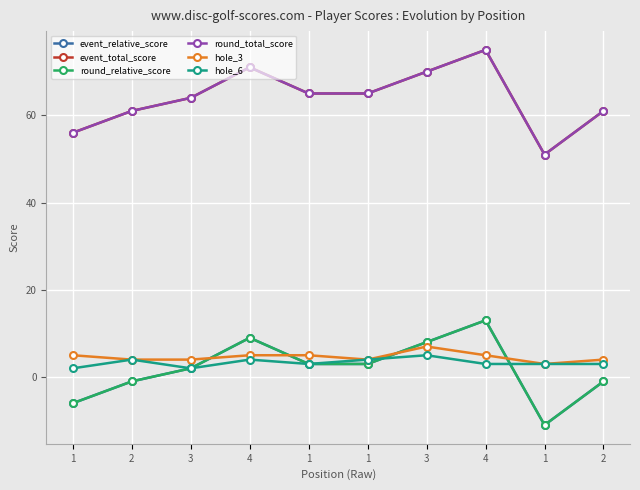

What is the approximate value of event_total_score at 4?

71